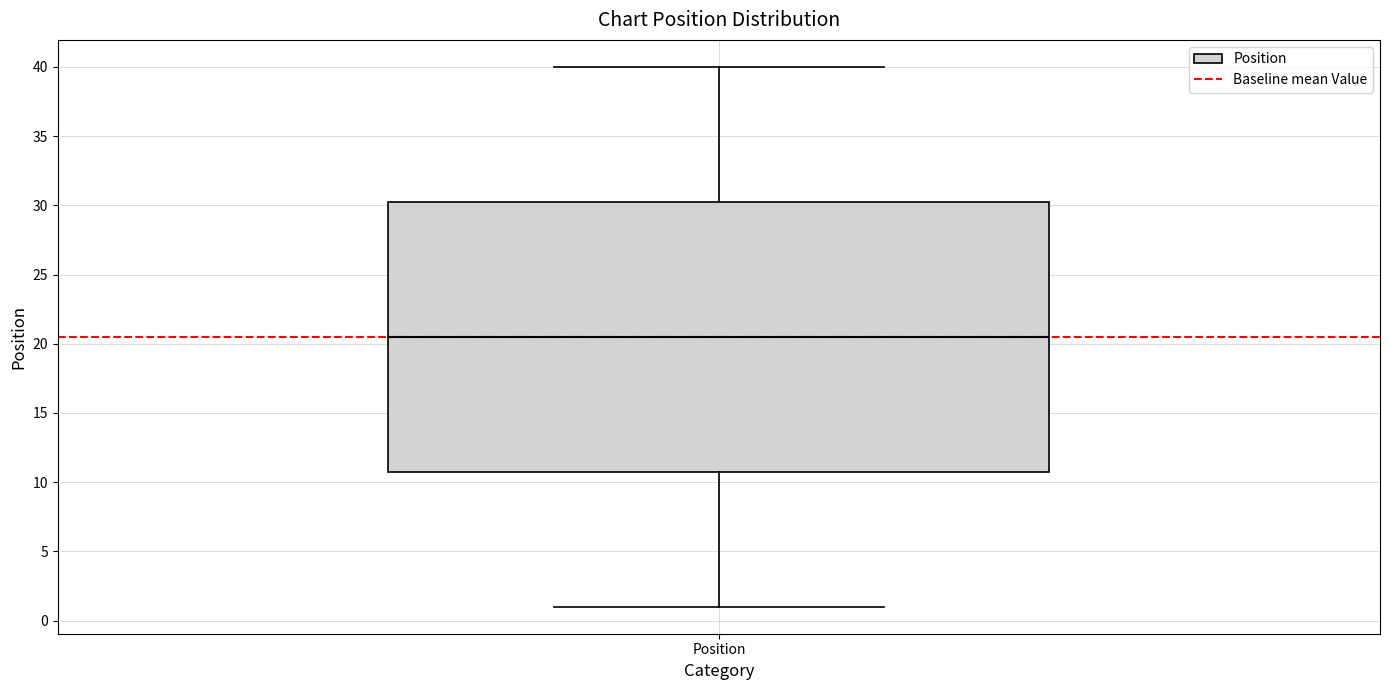

Where does the lower whisker of the box for Position end on the y-axis? The values are not printed on the chart, so give them approximately, as read against the axis.

1.0